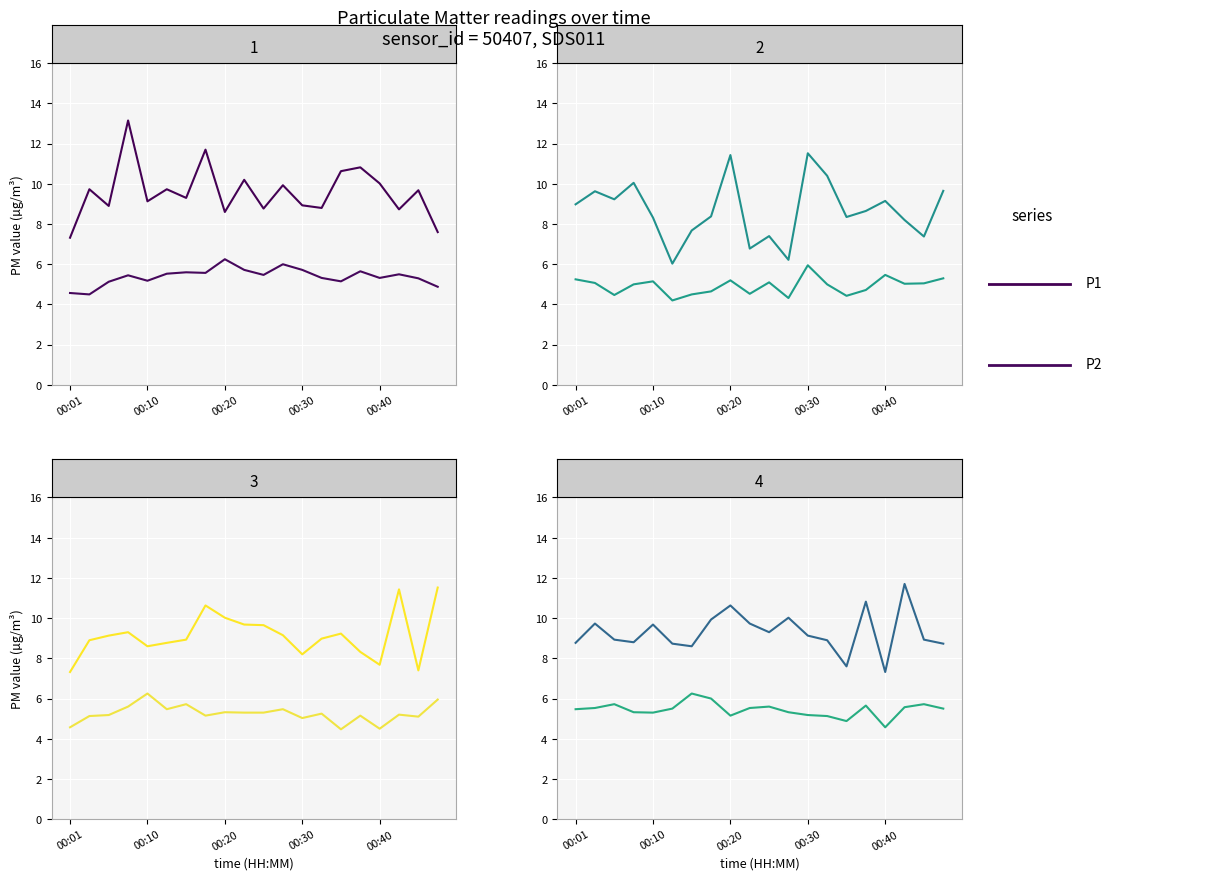

How many data points does each series have?

20